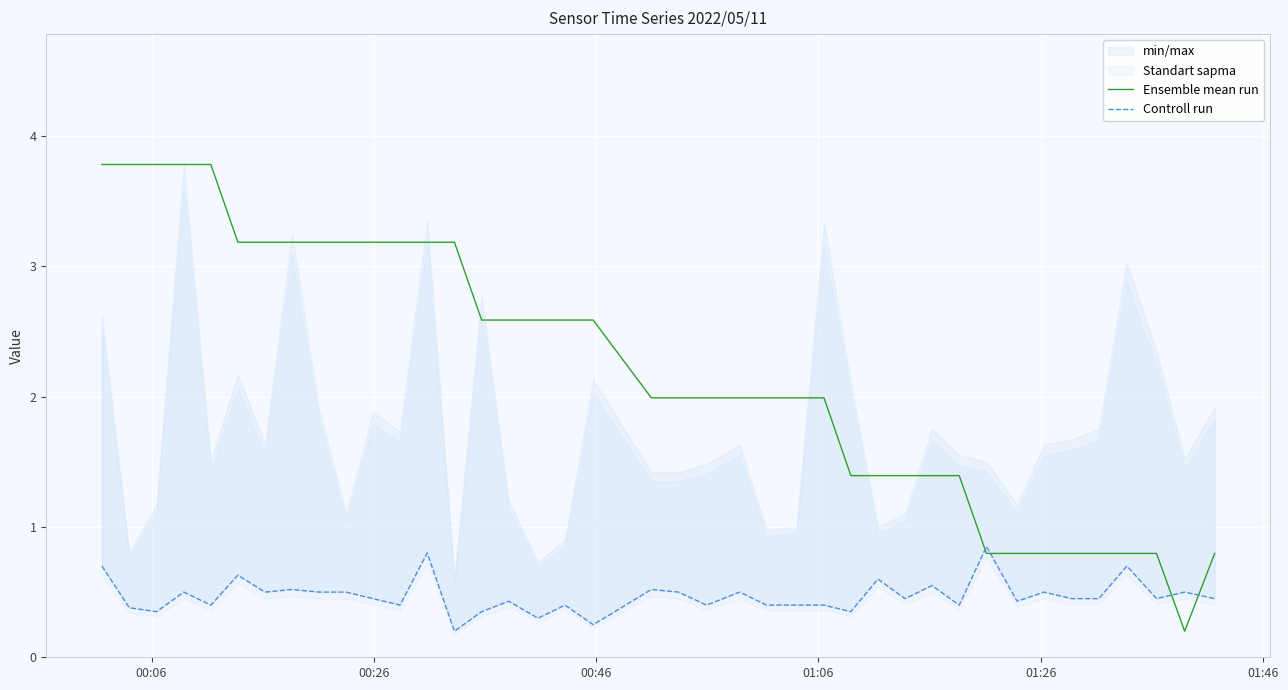

What is the average value of the Ensemble mean run series?

2.2